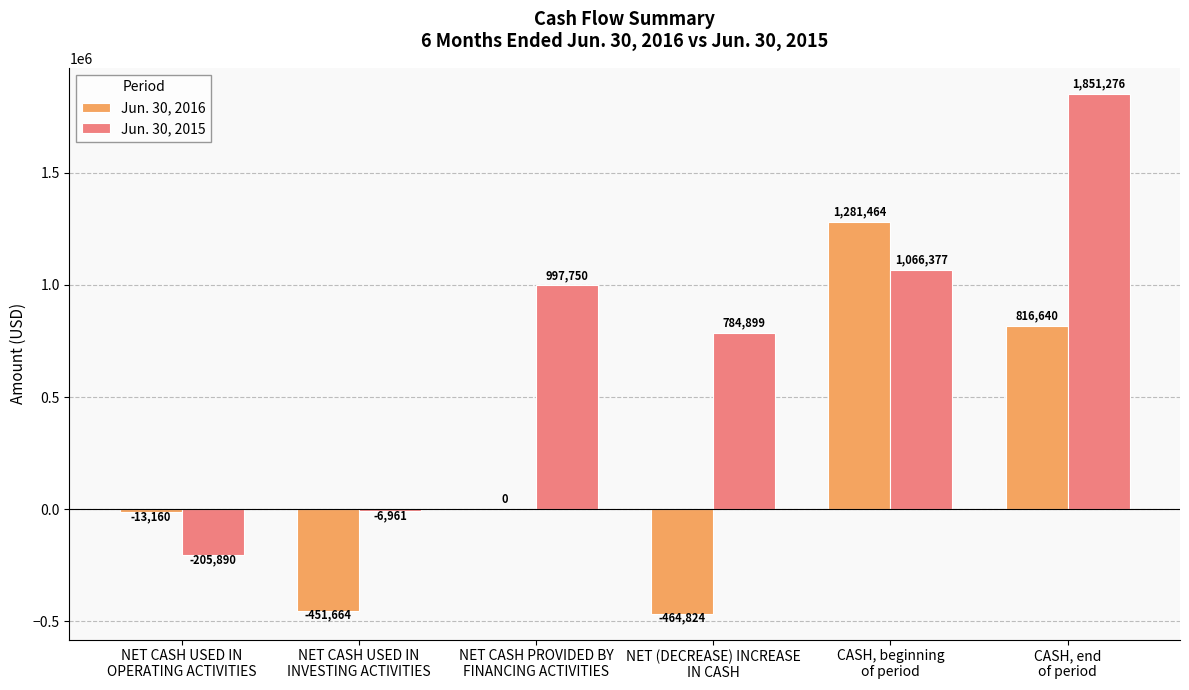

What are all the series names shown in the legend?

Jun. 30, 2016, Jun. 30, 2015